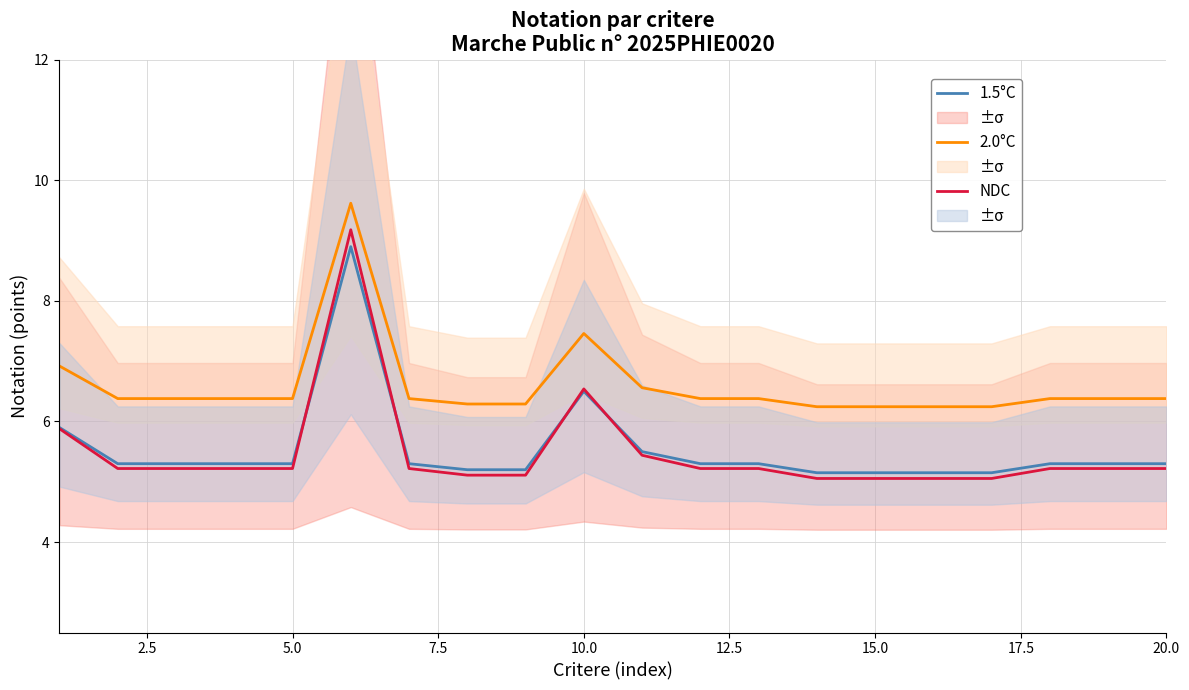

Rank the series by their maximum value, from lowest to highest.

1.5°C, NDC, 2.0°C